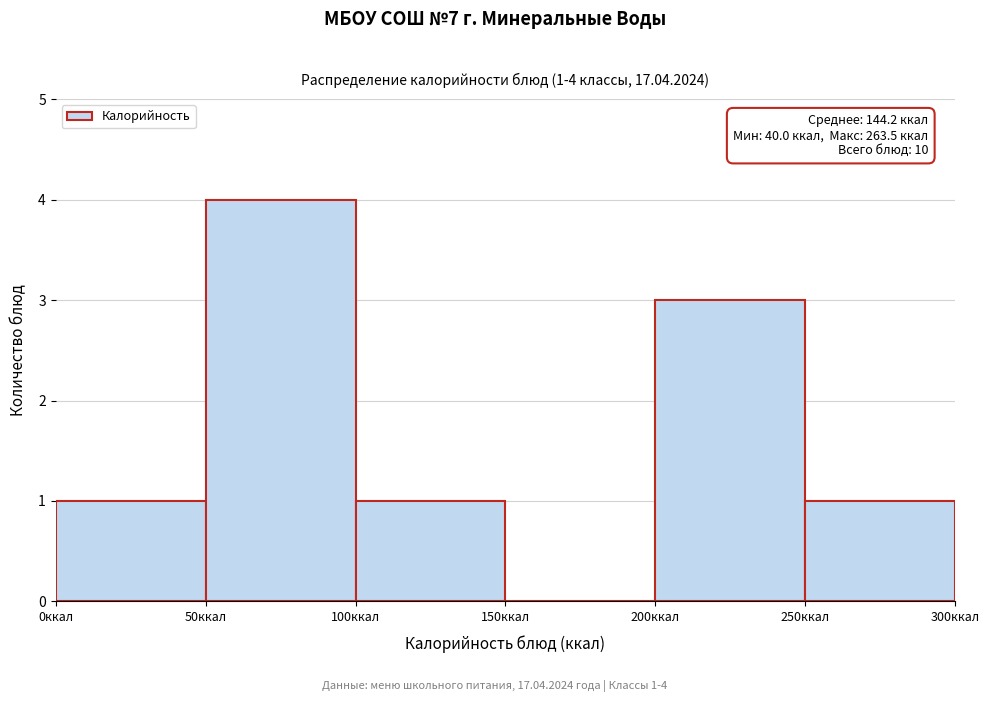

Which range on the x-axis has the tallest bar?

50 to 100